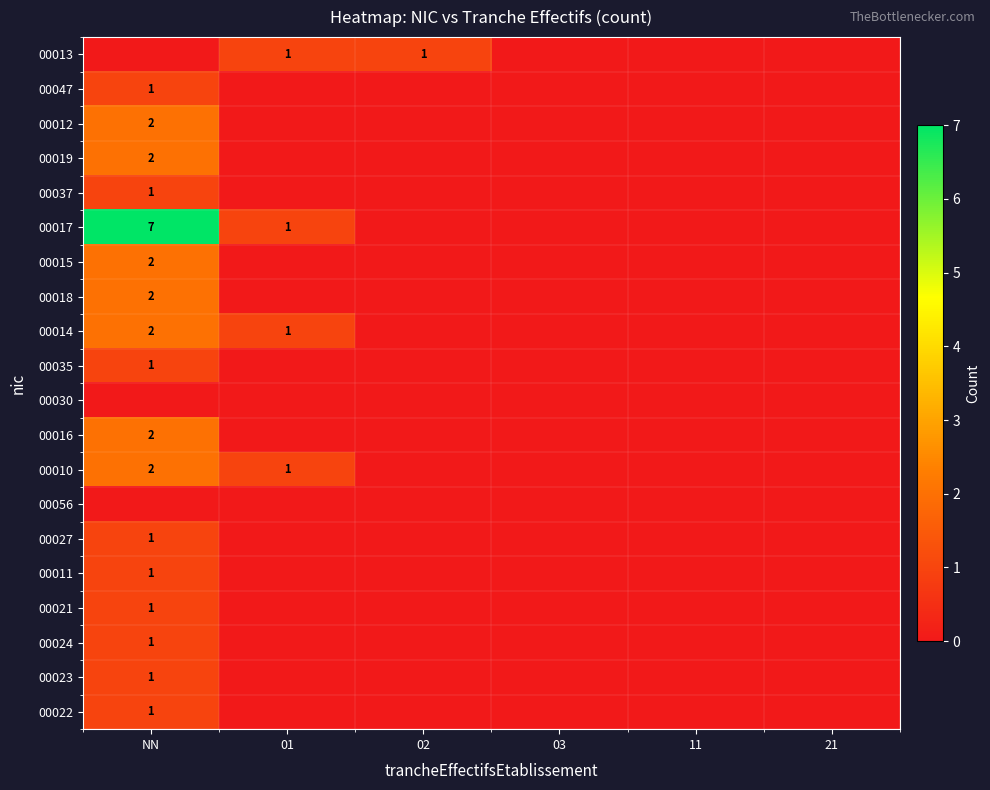

The 00019 series shows 2 at NN. True or false?

True